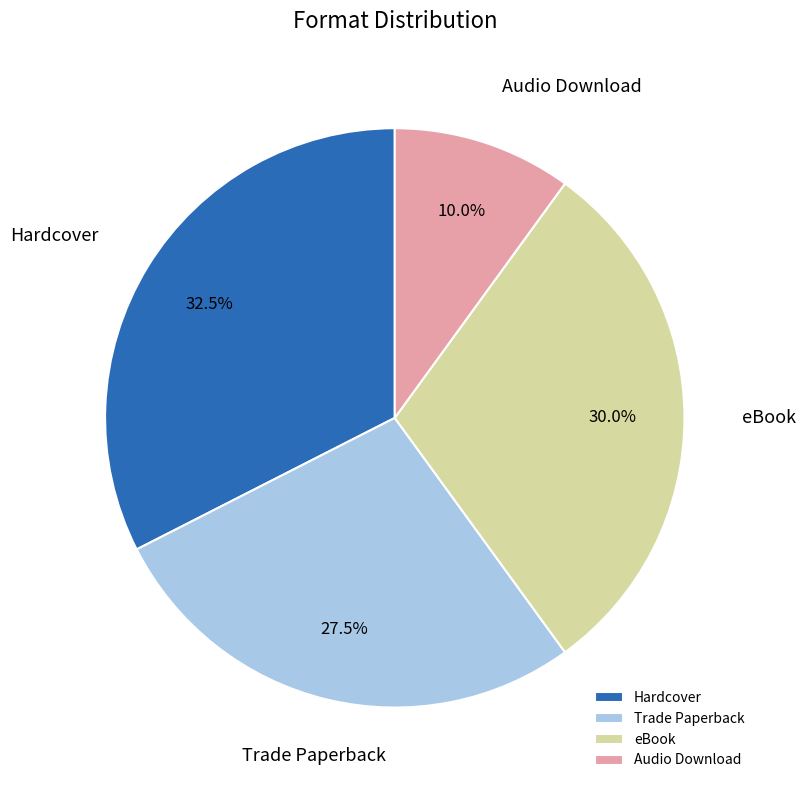

Do Audio Download and Hardcover together represent more than half of the pie?

No